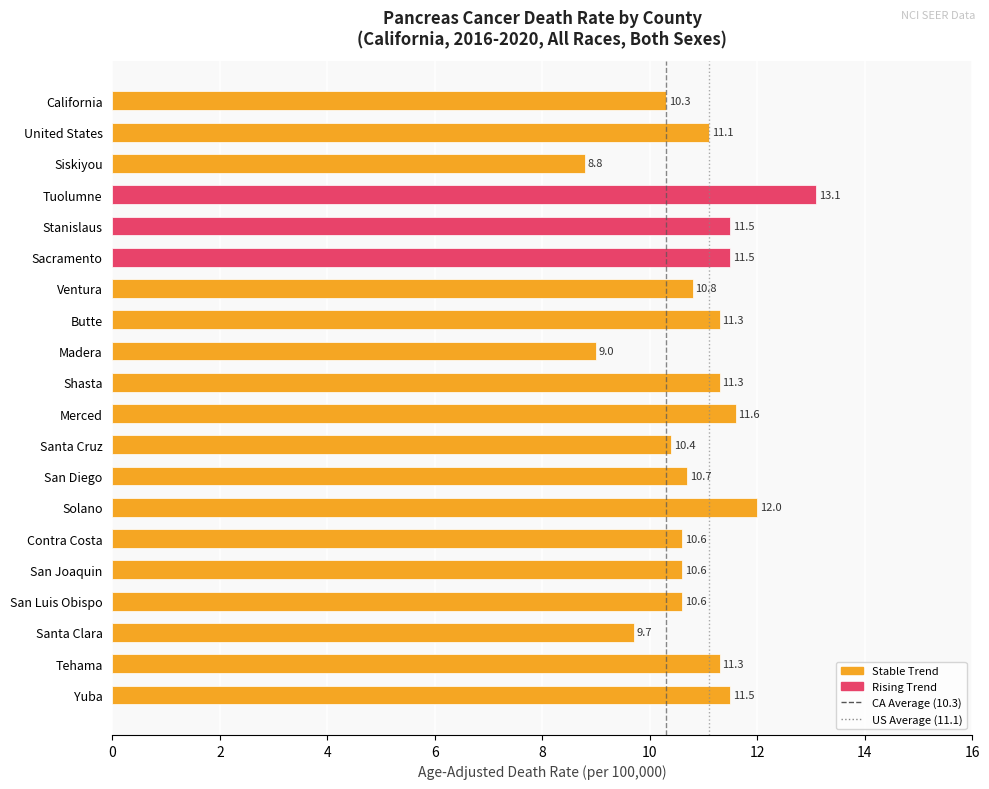

What value does the data have at Tehama?

11.3